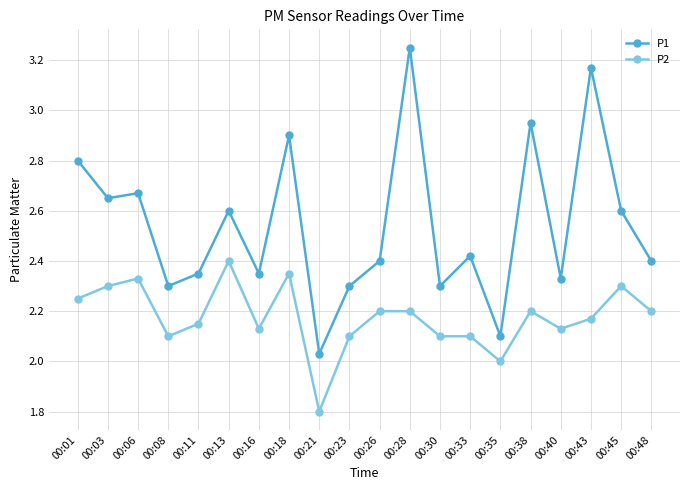

How many lines are shown in the chart?

2